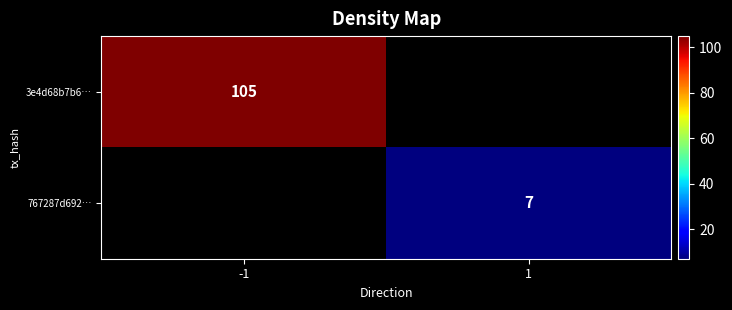

What is the spread (max minus min) of values at 1?

7